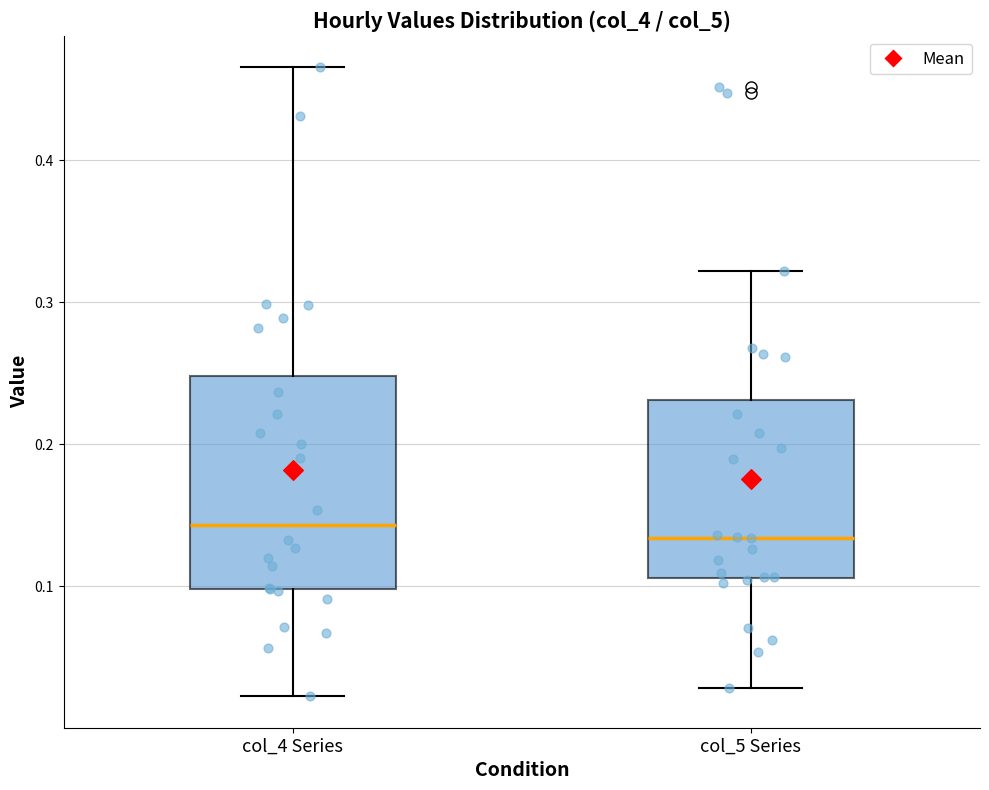

Where is the upper edge of the box for col_5 Series on the y-axis? The values are not printed on the chart, so give them approximately, as read against the axis.

0.23